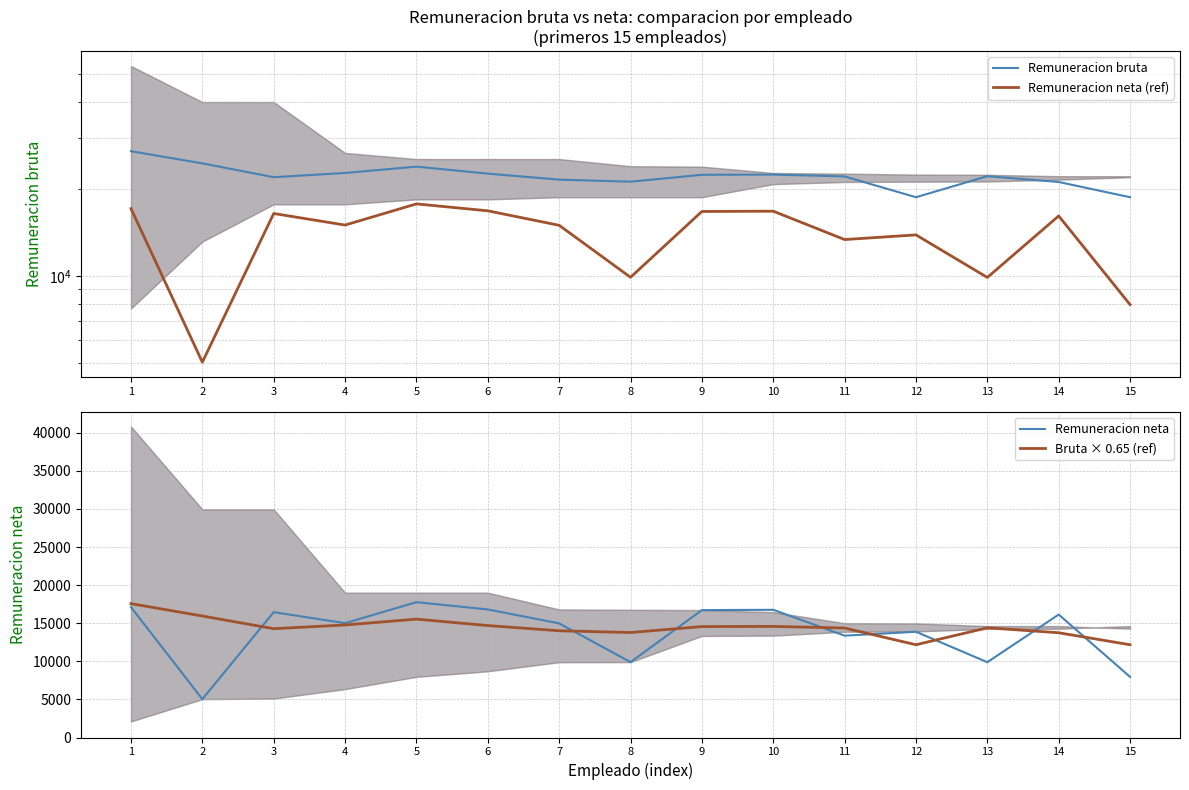

Reading left to right, what are all the values shown in this chart?

Remuneracion bruta: 1=27031.6	2=24535.0	3=21972.3	4=22727.2	5=23903.5	6=22607.3	7=21552.6	8=21201.6	9=22399.1	10=22437.7	11=22109.4	12=18732.5	13=22153.1	14=21152.6	15=18732.5
Remuneracion neta (ref): 1=17109.7	2=5032.6	3=16453.1	4=15008.2	5=17762.3	6=16810.4	7=14979.0	8=9897.1	9=16722.6	10=16761.2	11=13369.4	12=13877.9	13=9884.7	14=16138.5	15=7961.9
Remuneracion neta: 1=17109.7	2=5032.6	3=16453.1	4=15008.2	5=17762.3	6=16810.4	7=14979.0	8=9897.1	9=16722.6	10=16761.2	11=13369.4	12=13877.9	13=9884.7	14=16138.5	15=7961.9
Bruta × 0.65 (ref): 1=17570.6	2=15947.7	3=14282.0	4=14772.7	5=15537.2	6=14694.7	7=14009.2	8=13781.0	9=14559.4	10=14584.5	11=14371.1	12=12176.1	13=14399.5	14=13749.2	15=12176.1